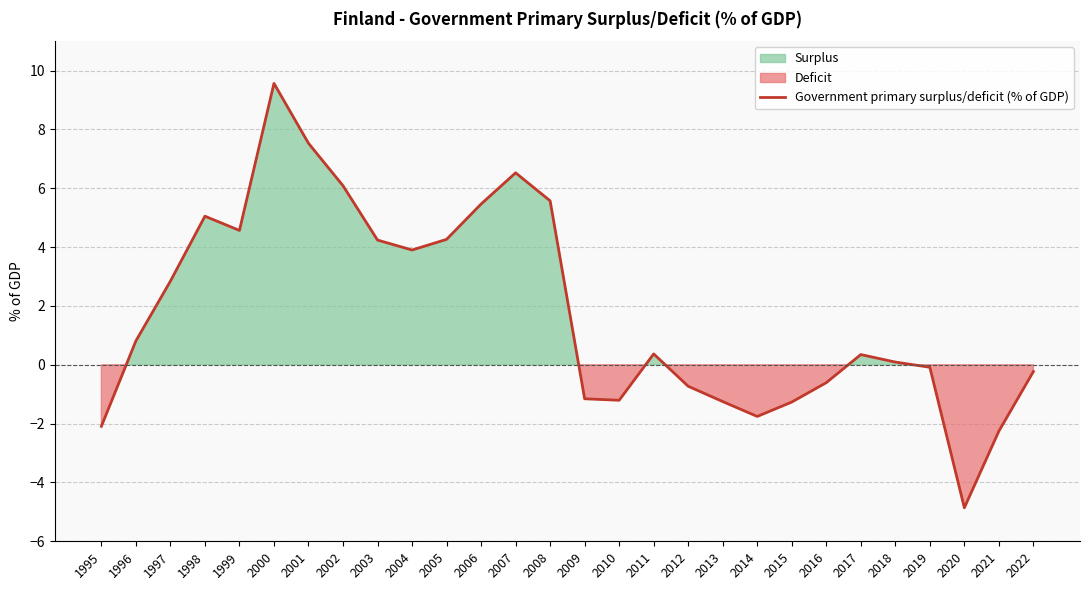

Count the number of values greater than 0.

16